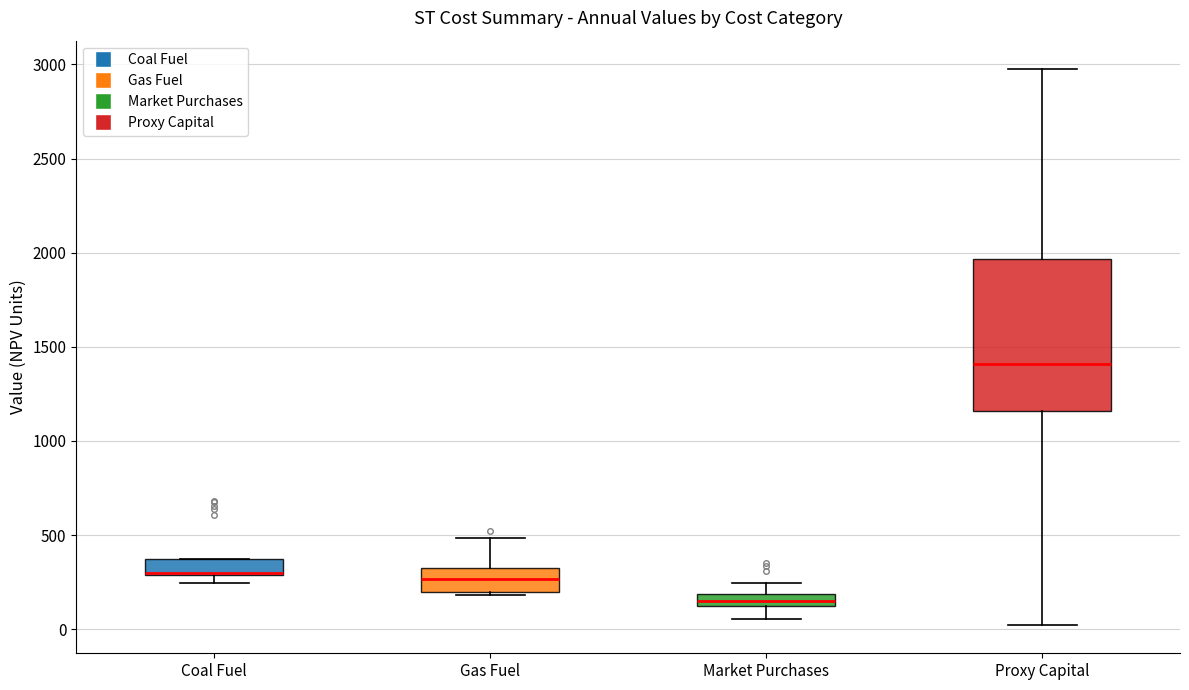

Comparing the boxes themselves (not the whiskers), which one is the tallest?

Proxy Capital